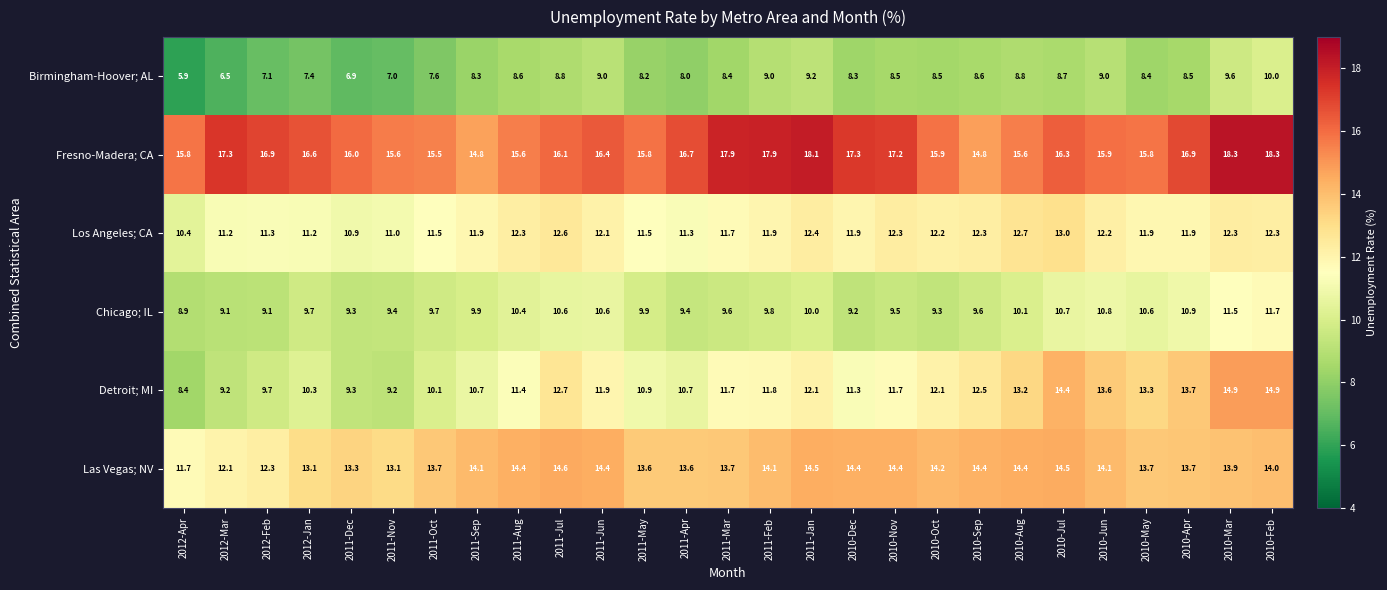

What is the sum of all Las Vegas; NV values?

372.0